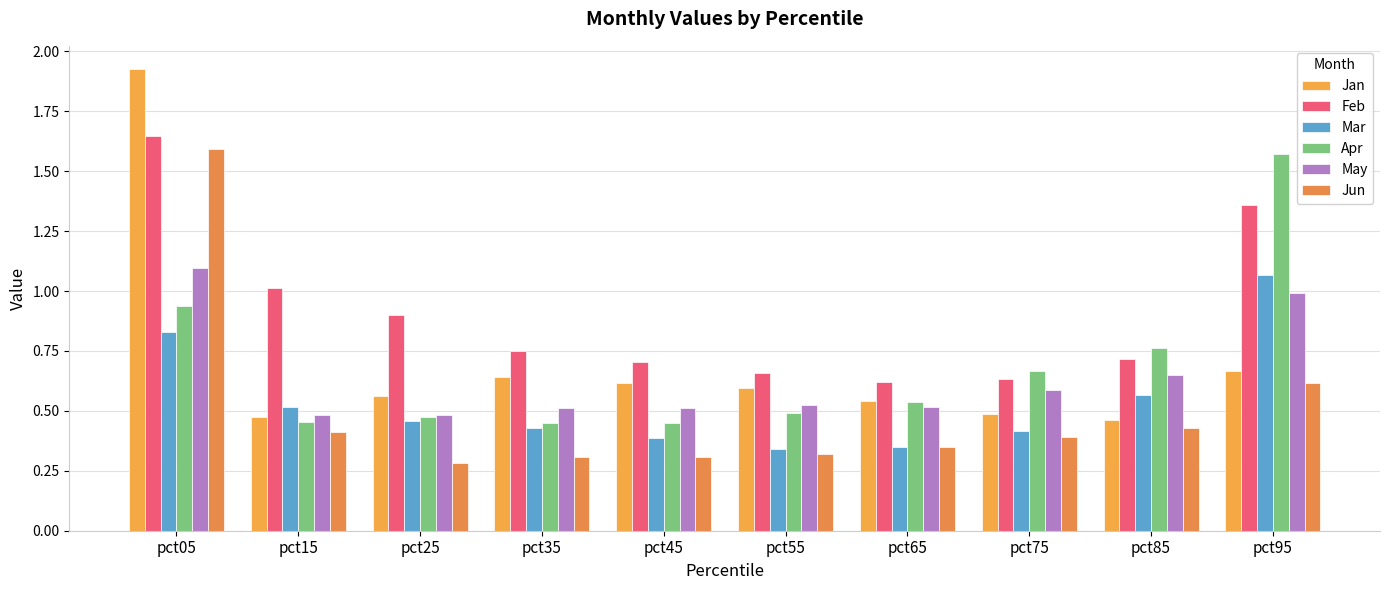

What is the sum of all Mar values?

5.4